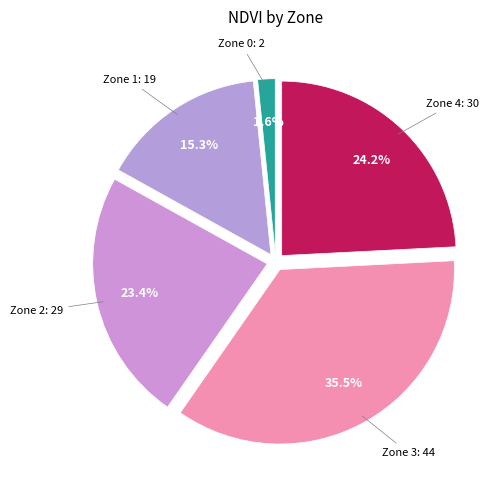

Which has a higher value, Zone 4 or Zone 2?

Zone 4